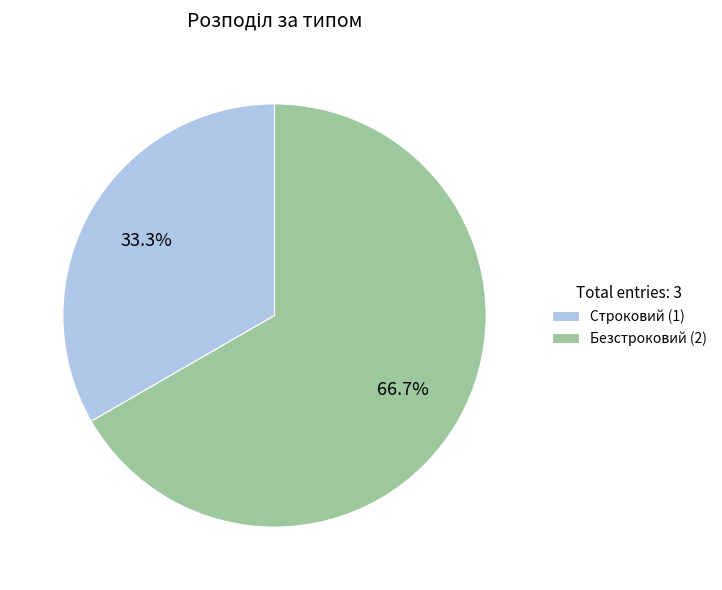

To the nearest percent, what is the difference between the Безстроковий and Строковий slice percentages?

33%